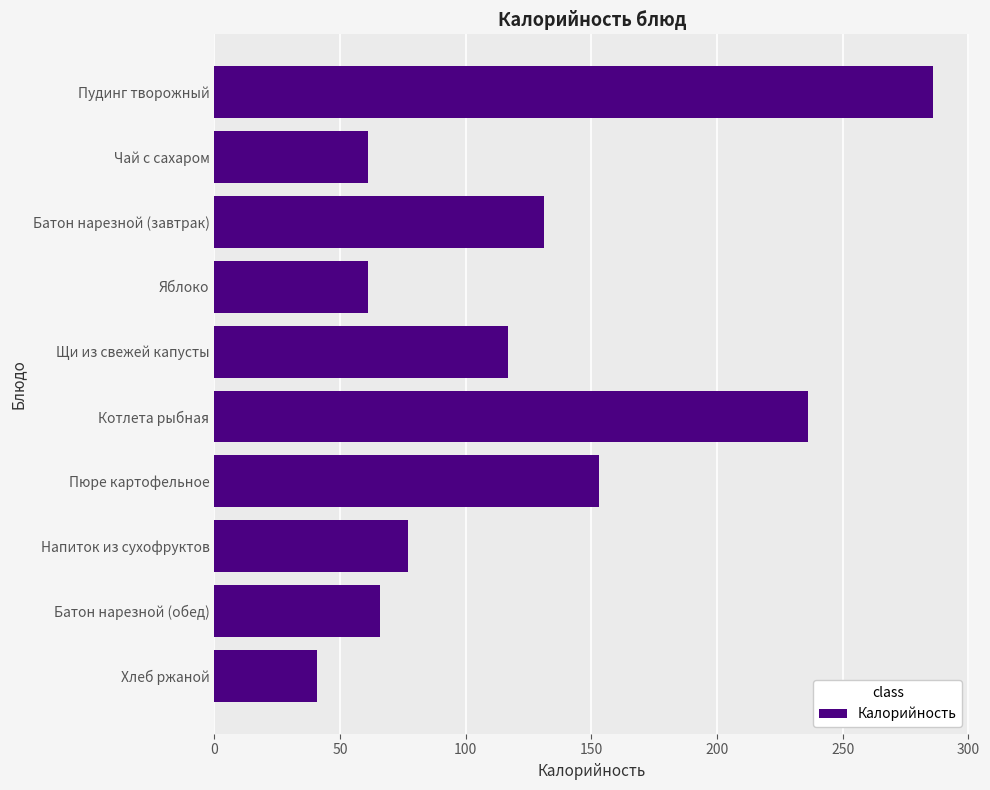

Reading top to bottom, list all the values displayed in this chart.

Пудинг творожный=286	Чай с сахаром=61	Батон нарезной (завтрак)=131	Яблоко=61	Щи из свежей капусты=117	Котлета рыбная=236	Пюре картофельное=153	Напиток из сухофруктов=77	Батон нарезной (обед)=66	Хлеб ржаной=41